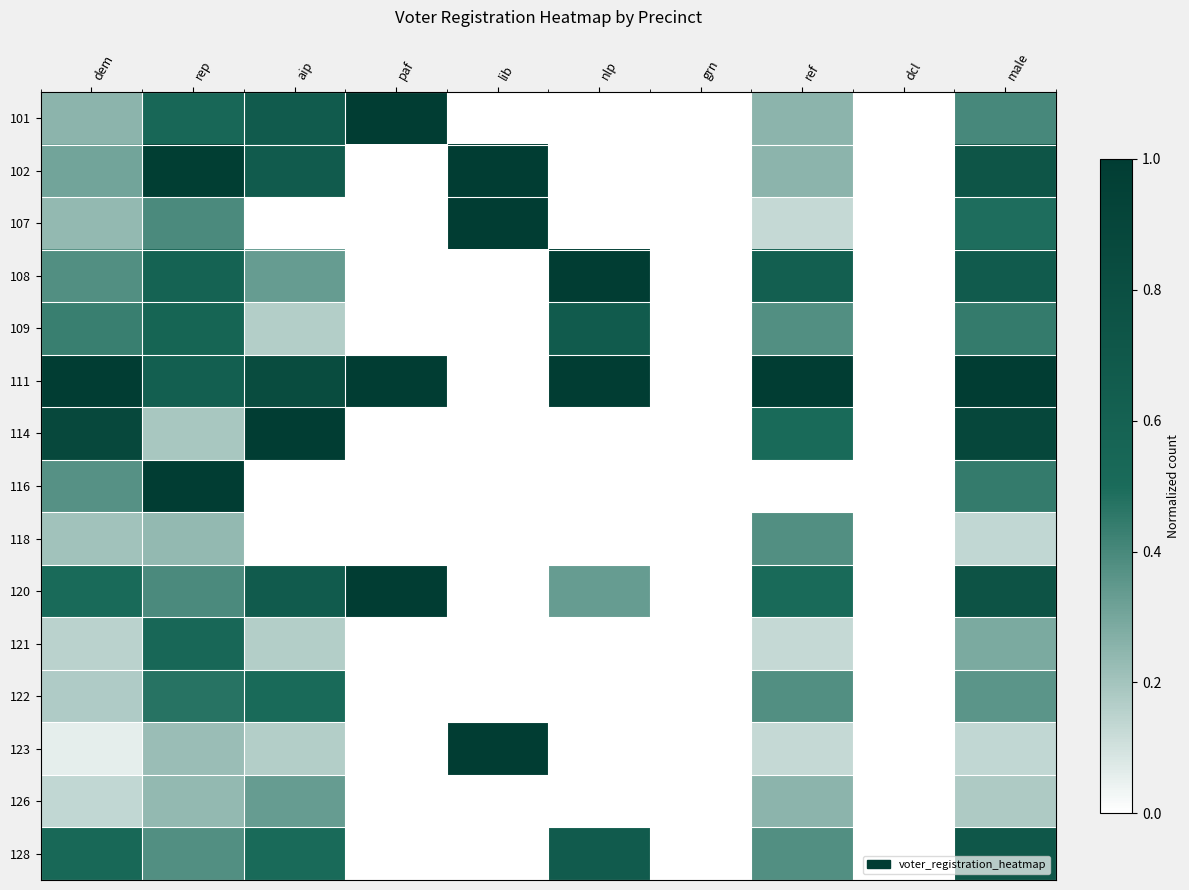

Reading left to right, extract all data points from this chart.

101: dem=0.3	rep=0.5	aip=0.7	paf=1.0	lib=0.0	nlp=0.0	grn=0.0	ref=0.2	dcl=0.0	male=0.4
102: dem=0.3	rep=1.0	aip=0.7	paf=0.0	lib=1.0	nlp=0.0	grn=0.0	ref=0.2	dcl=0.0	male=0.7
107: dem=0.2	rep=0.4	aip=0.0	paf=0.0	lib=1.0	nlp=0.0	grn=0.0	ref=0.1	dcl=0.0	male=0.5
108: dem=0.4	rep=0.6	aip=0.3	paf=0.0	lib=0.0	nlp=1.0	grn=0.0	ref=0.6	dcl=0.0	male=0.7
109: dem=0.4	rep=0.6	aip=0.2	paf=0.0	lib=0.0	nlp=0.7	grn=0.0	ref=0.4	dcl=0.0	male=0.4
111: dem=1.0	rep=0.6	aip=0.8	paf=1.0	lib=0.0	nlp=1.0	grn=0.0	ref=1.0	dcl=0.0	male=1.0
114: dem=0.9	rep=0.2	aip=1.0	paf=0.0	lib=0.0	nlp=0.0	grn=0.0	ref=0.5	dcl=0.0	male=0.9
116: dem=0.4	rep=1.0	aip=0.0	paf=0.0	lib=0.0	nlp=0.0	grn=0.0	ref=0.0	dcl=0.0	male=0.4
118: dem=0.2	rep=0.2	aip=0.0	paf=0.0	lib=0.0	nlp=0.0	grn=0.0	ref=0.4	dcl=0.0	male=0.1
120: dem=0.5	rep=0.4	aip=0.7	paf=1.0	lib=0.0	nlp=0.3	grn=0.0	ref=0.5	dcl=0.0	male=0.8
121: dem=0.1	rep=0.5	aip=0.2	paf=0.0	lib=0.0	nlp=0.0	grn=0.0	ref=0.1	dcl=0.0	male=0.3
122: dem=0.2	rep=0.5	aip=0.5	paf=0.0	lib=0.0	nlp=0.0	grn=0.0	ref=0.4	dcl=0.0	male=0.4
123: dem=0.1	rep=0.2	aip=0.2	paf=0.0	lib=1.0	nlp=0.0	grn=0.0	ref=0.1	dcl=0.0	male=0.1
126: dem=0.1	rep=0.2	aip=0.3	paf=0.0	lib=0.0	nlp=0.0	grn=0.0	ref=0.2	dcl=0.0	male=0.2
128: dem=0.5	rep=0.4	aip=0.5	paf=0.0	lib=0.0	nlp=0.7	grn=0.0	ref=0.4	dcl=0.0	male=0.7